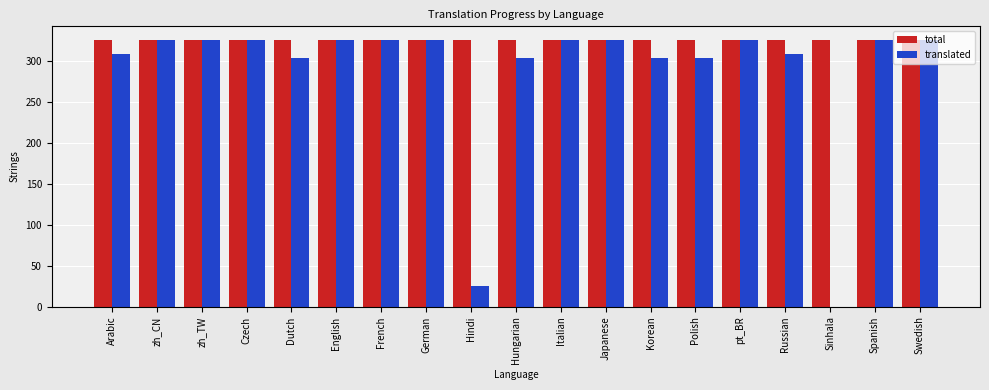

What are all the series names shown in the legend?

total, translated